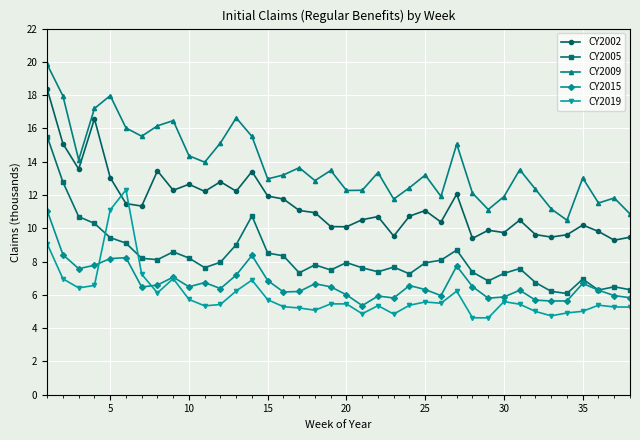

Count the number of categories in the chart.

38